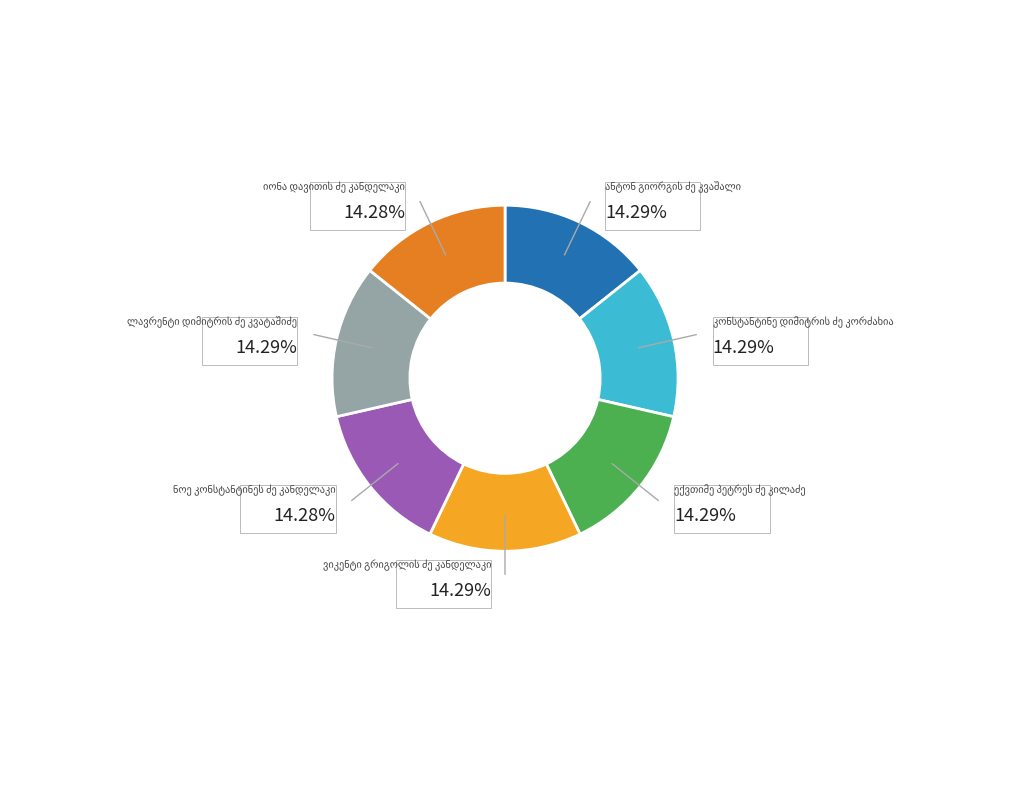

Is there a majority slice in this chart?

No